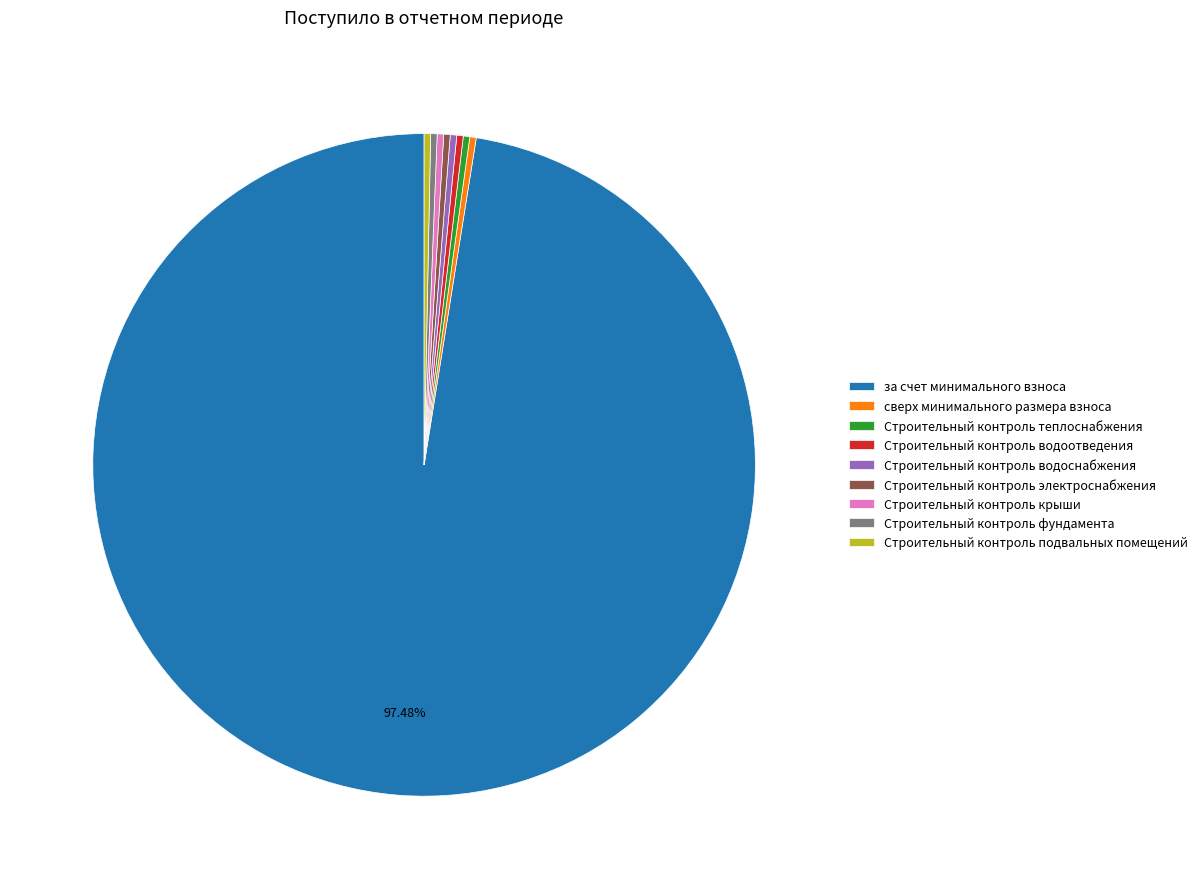

How many slices are in this pie chart?

9